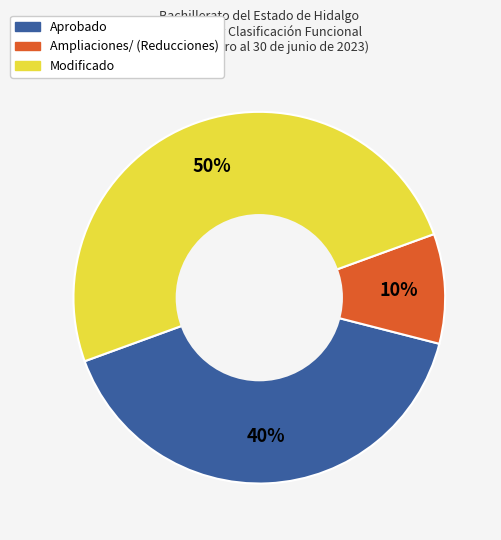

Count the number of slices in the pie.

3